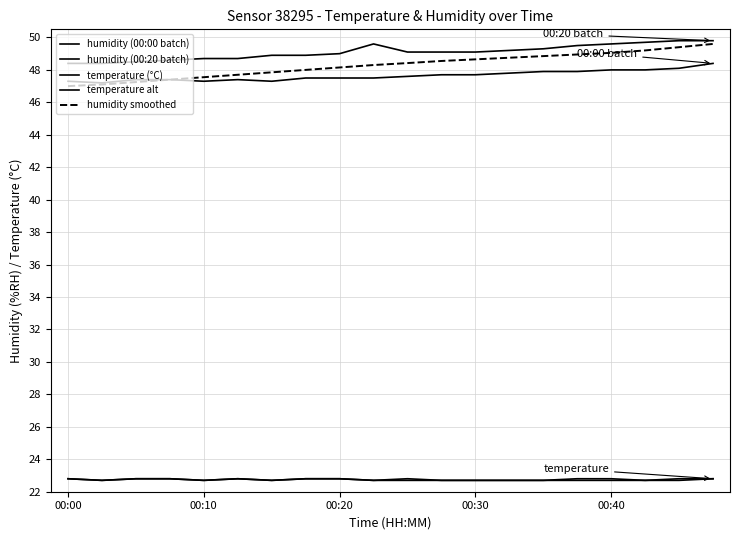

Is this an area chart (filled region under the line)?

No